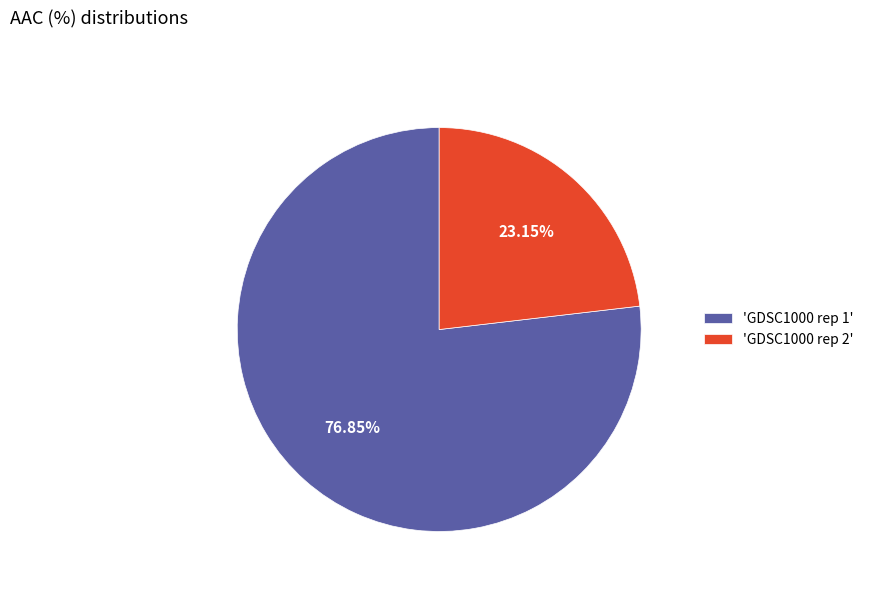

Do 'GDSC1000 rep 2' and 'GDSC1000 rep 1' together represent more than half of the pie?

Yes